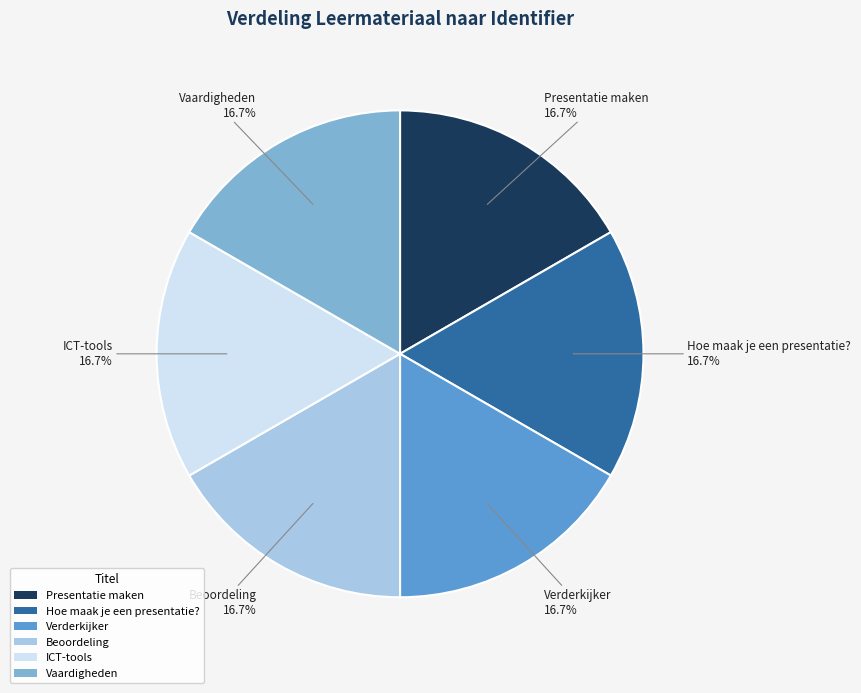

What percentage do Presentatie maken and Beoordeling together represent?

33.3%